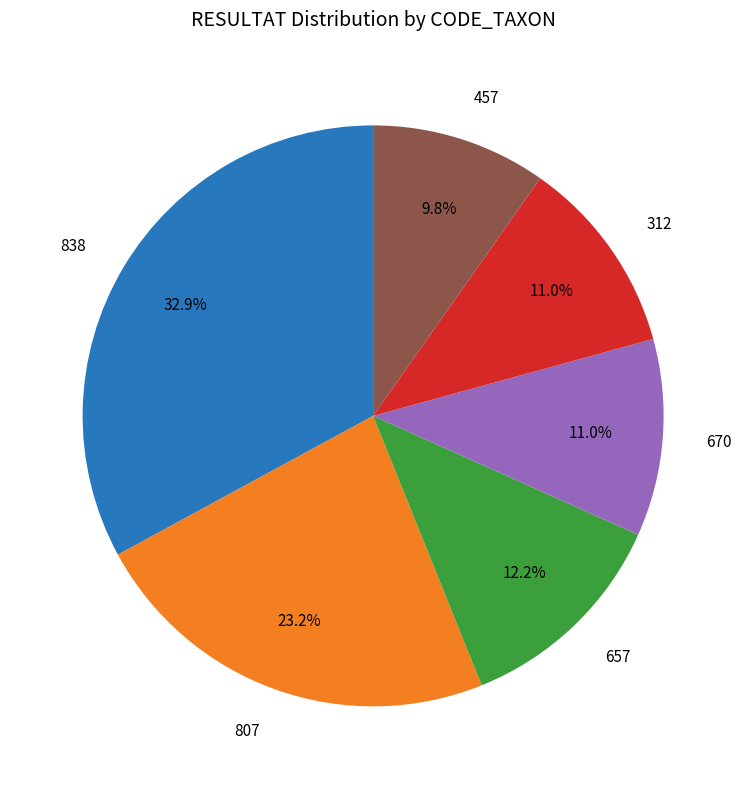

To the nearest percent, what percentage of the pie is 670?

11%